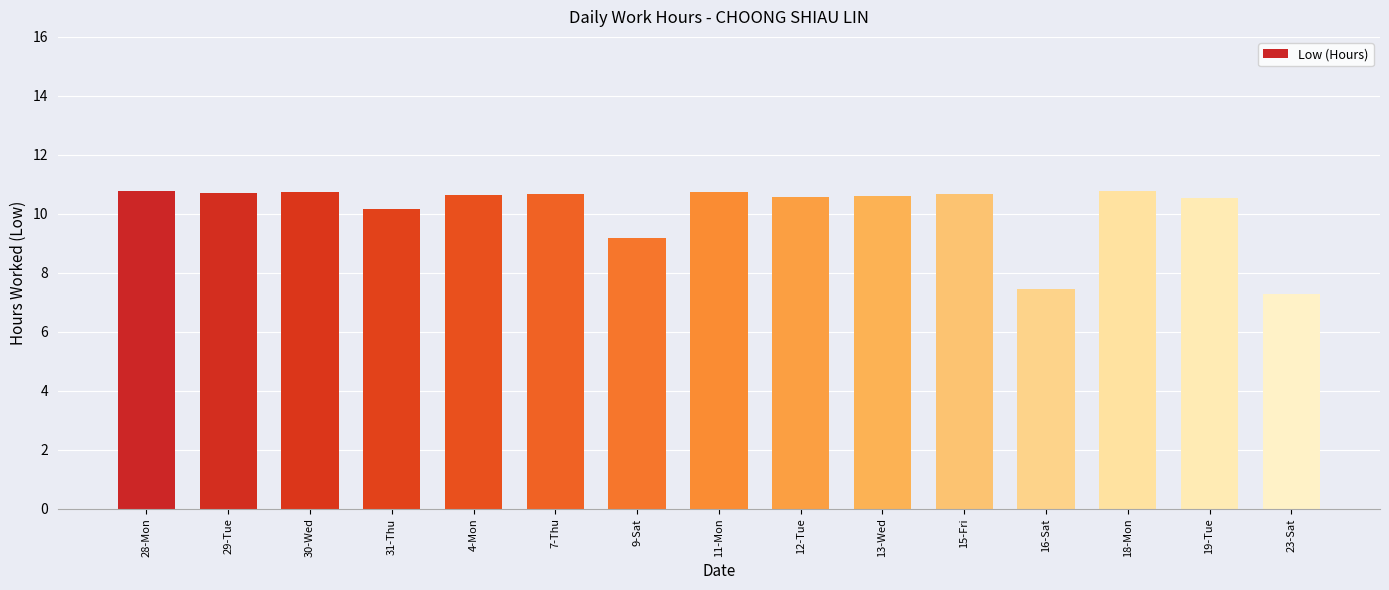

How many bars are there in total?

15